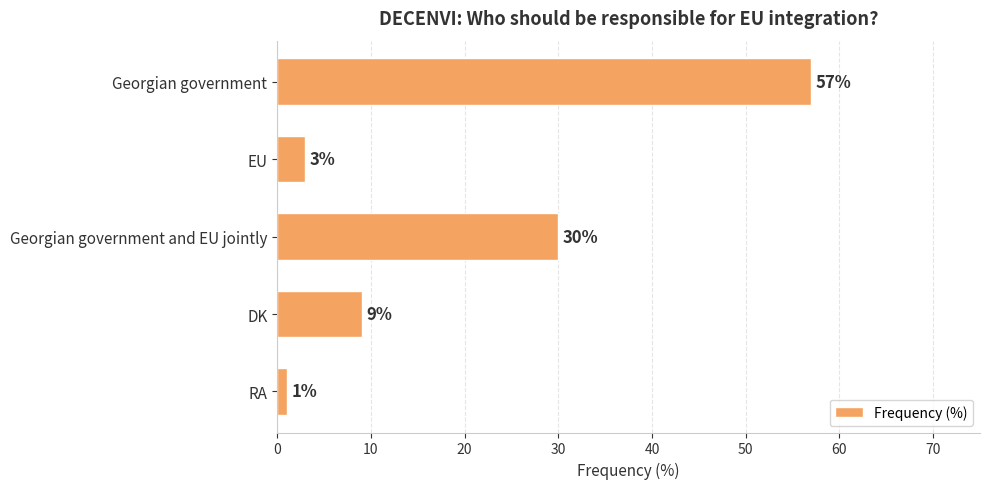

Is it true that the value at Georgian government is 95?

False